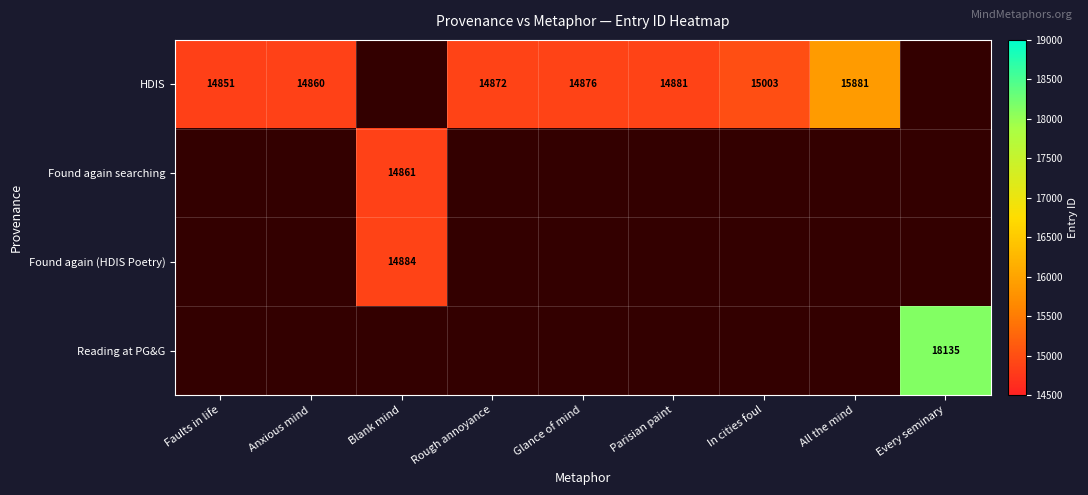

Is it true that HDIS equals 14851 at Faults in life?

True